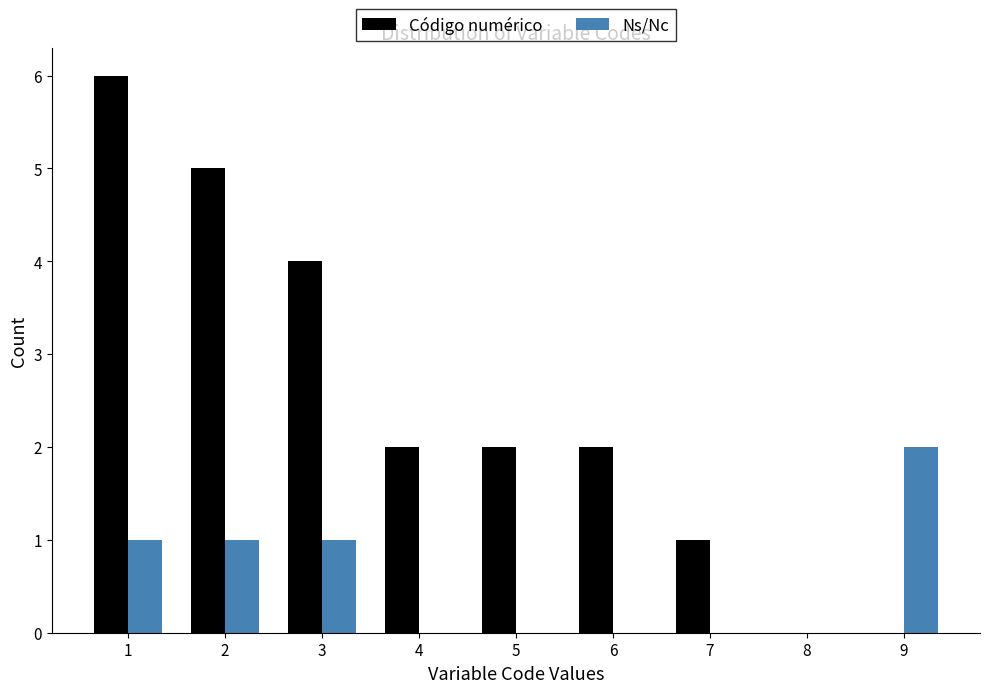

Reading left to right, what are all the values shown in this chart?

Código numérico: 1=6	2=5	3=4	4=2	5=2	6=2	7=1	8=0	9=0
Ns/Nc: 1=1	2=1	3=1	4=0	5=0	6=0	7=0	8=0	9=2